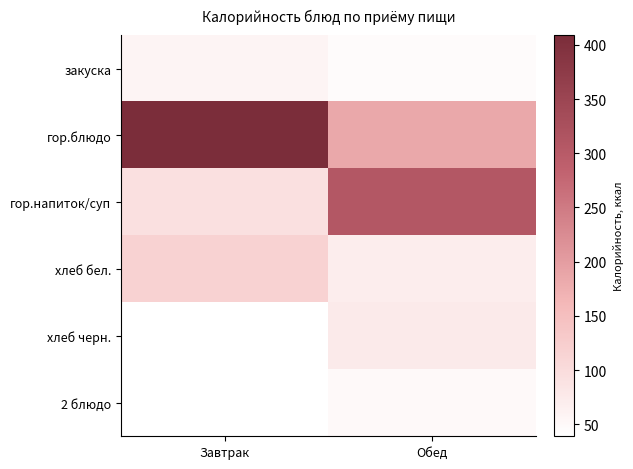

Is it true that 2 блюдо equals 48.4 at Обед?

True